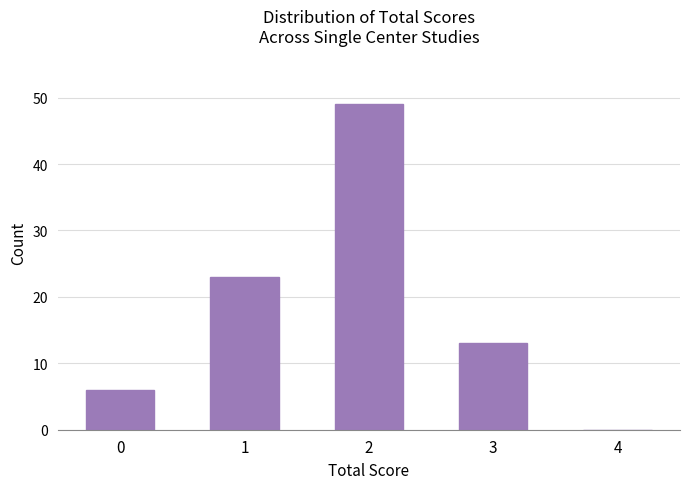

What is the change in value from 3 to 4?

-13